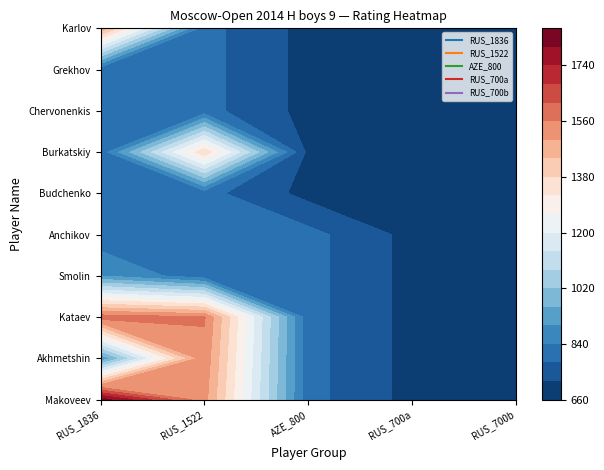

How many AZE_800 values are between 700 and 800?

10